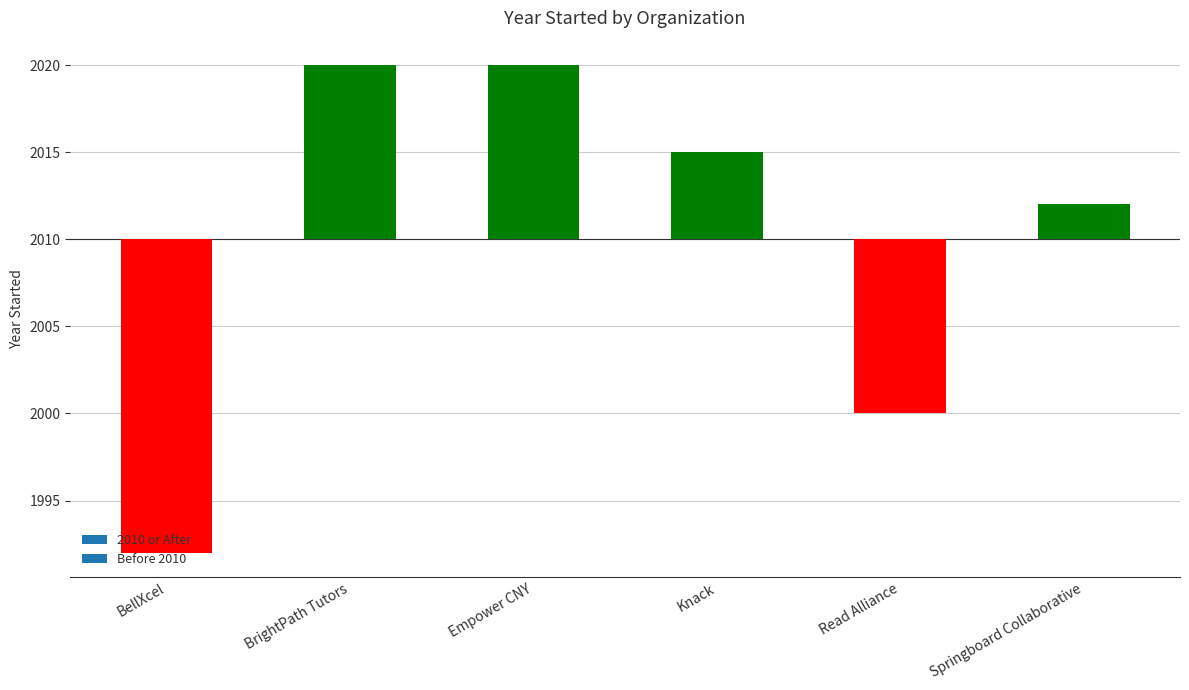

List the labels in order of value, smallest first.

BellXcel, Read Alliance, Springboard Collaborative, Knack, BrightPath Tutors, Empower CNY